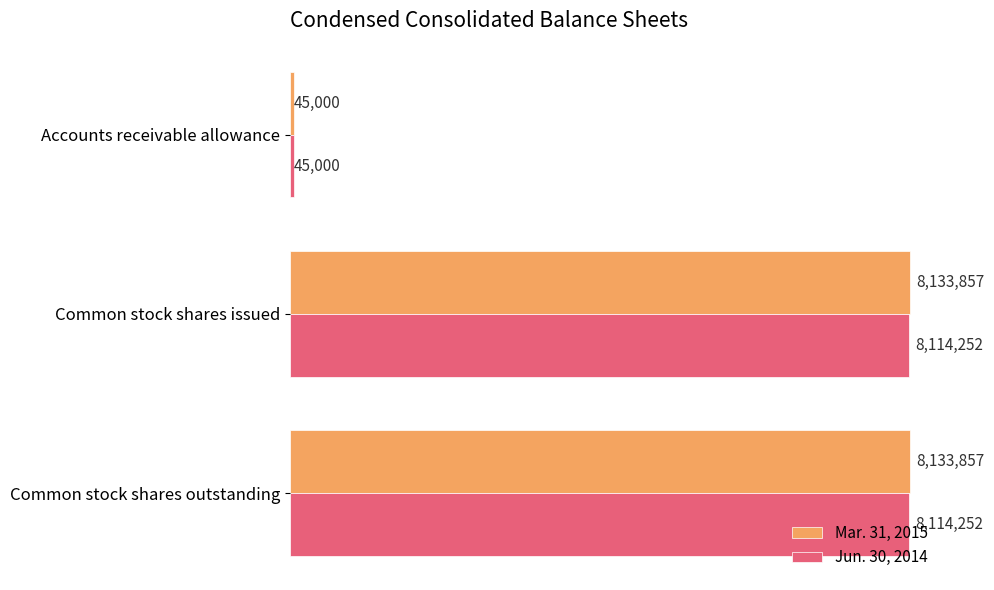

What are all the series names shown in the legend?

Mar. 31, 2015, Jun. 30, 2014